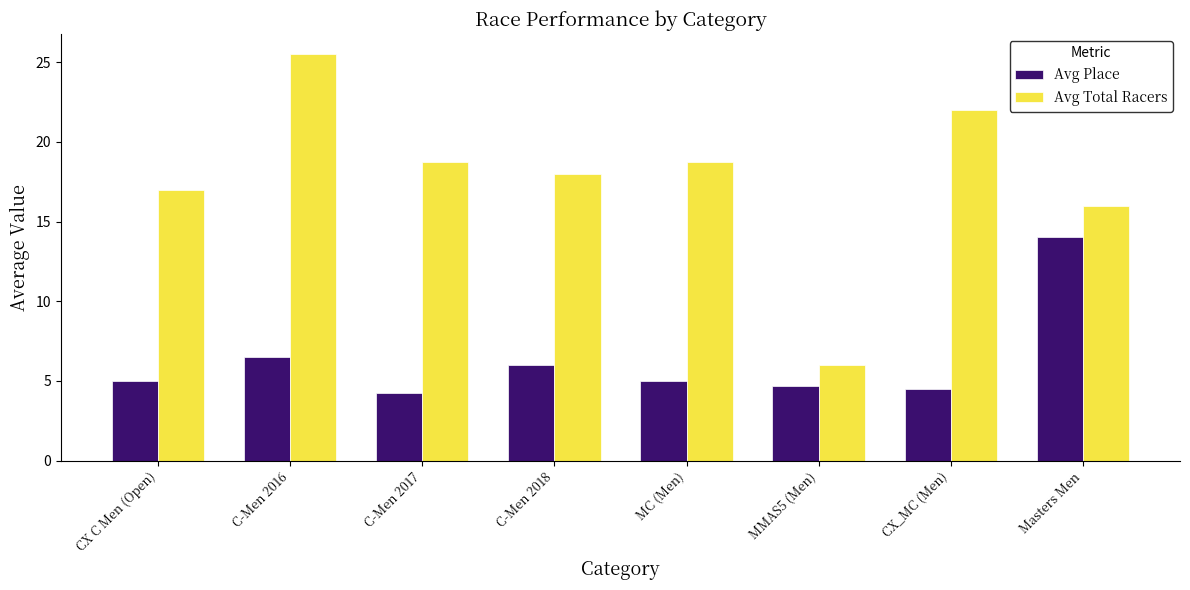

The value of Avg Total Racers at Masters Men is 16.0. True or false?

True